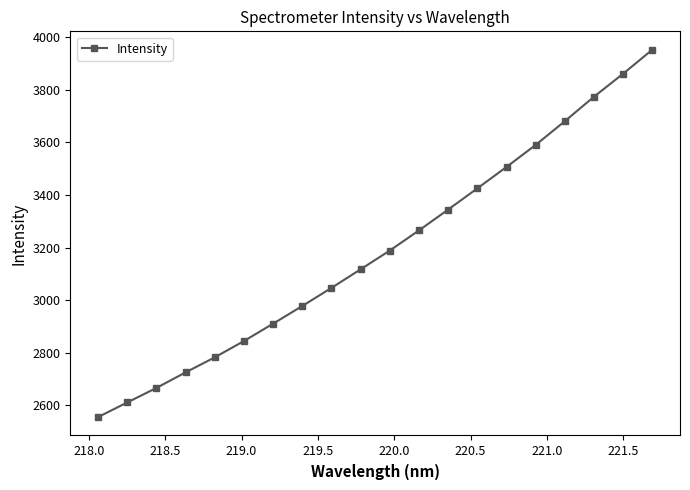

What is the smallest value displayed?

2555.4